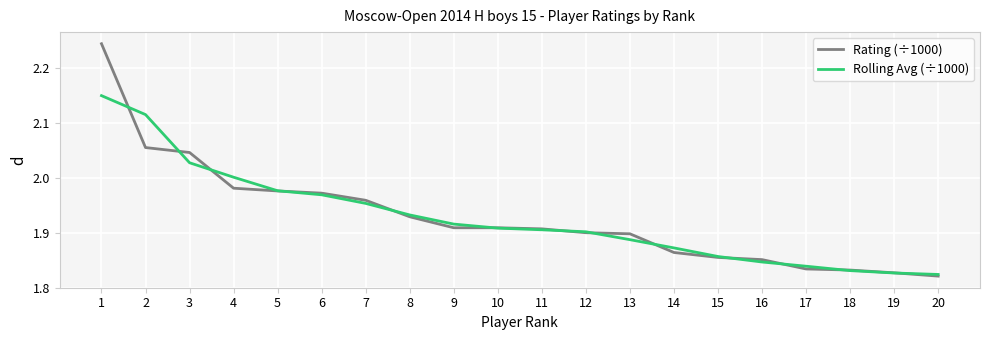

Is it true that Rating (÷1000) equals 1.1 at 2?

False